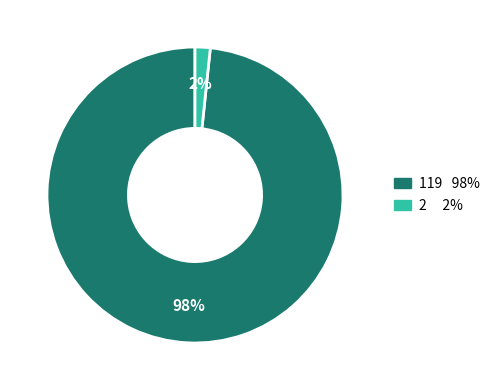

Does any single category account for the majority?

Yes